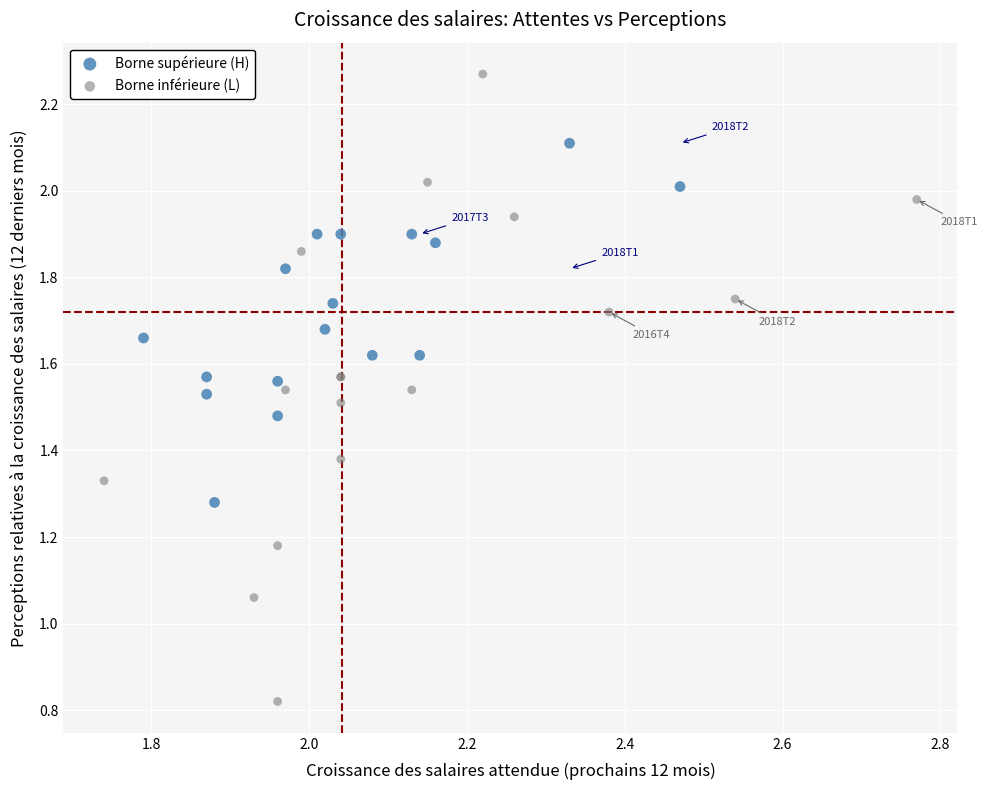

Which series has the largest Y range (max minus min)?

Borne inférieure (L)